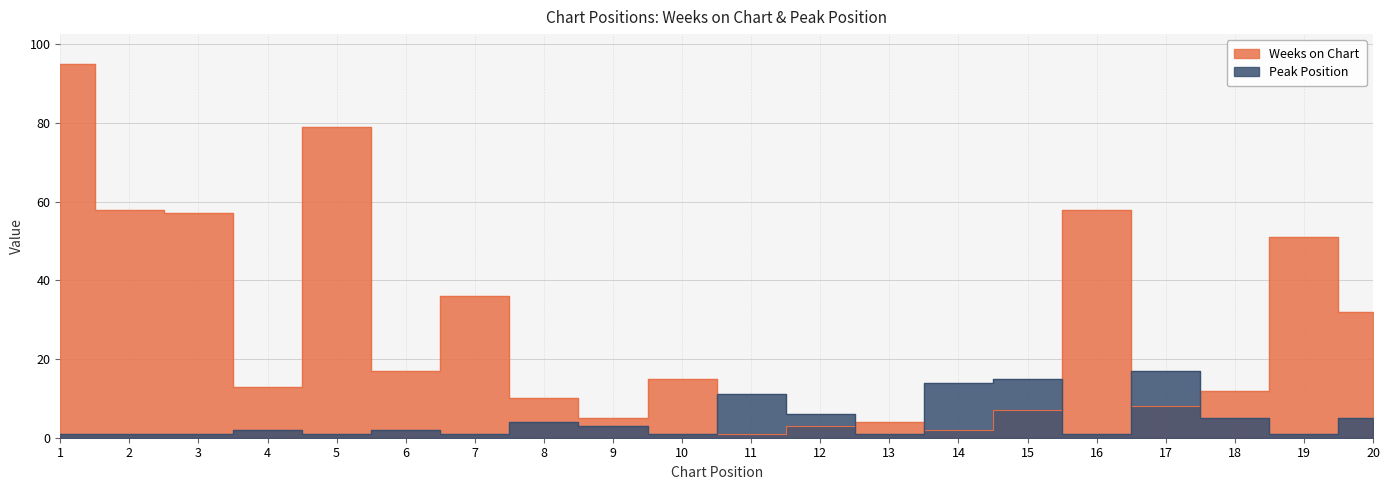

What is the average value of the Peak Position series?

5